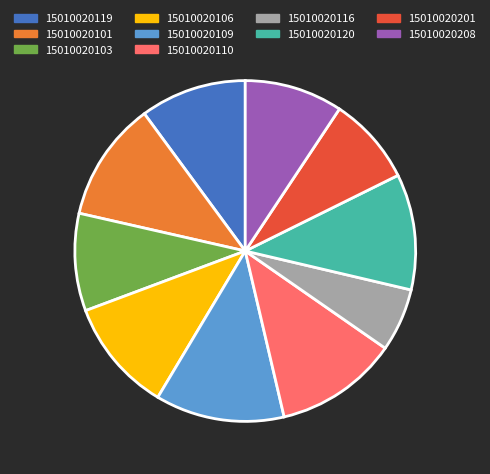

Is it true that 15010020103 is 9% of the pie?

True